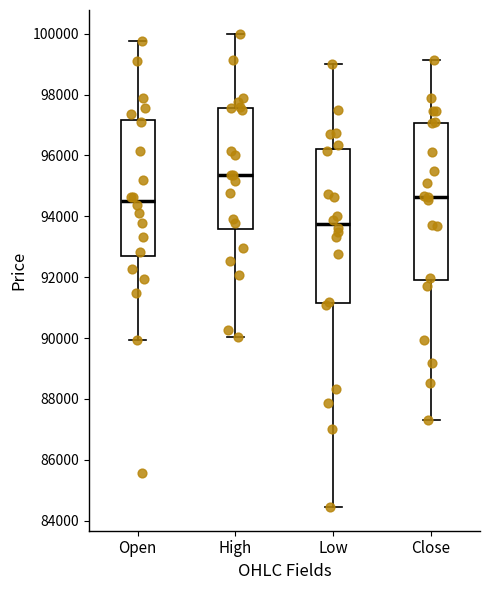

Reading left to right, transcribe this box plot: for each box, give where its median line is, the range the box spans, and where its two whiskers end, as read against the y-axis. The values are not printed on the chart, so give them approximately, as read against the axis.

Open: median 94600, box 92600 to 97200, whiskers 90000 to 99800
High: median 95400, box 93600 to 97600, whiskers 90000 to 100000
Low: median 93800, box 91200 to 96200, whiskers 84400 to 99000
Close: median 94600, box 92000 to 97000, whiskers 87400 to 99200